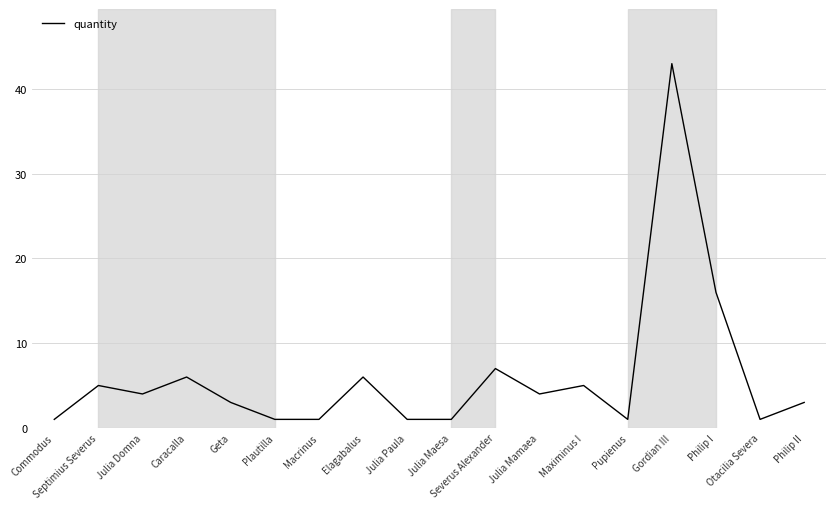

Reading right to left, list all the values displayed in this chart.

Philip II=3	Otacilia Severa=1	Philip I=16	Gordian III=43	Pupienus=1	Maximinus I=5	Julia Mamaea=4	Severus Alexander=7	Julia Maesa=1	Julia Paula=1	Elagabalus=6	Macrinus=1	Plautilla=1	Geta=3	Caracalla=6	Julia Domna=4	Septimius Severus=5	Commodus=1